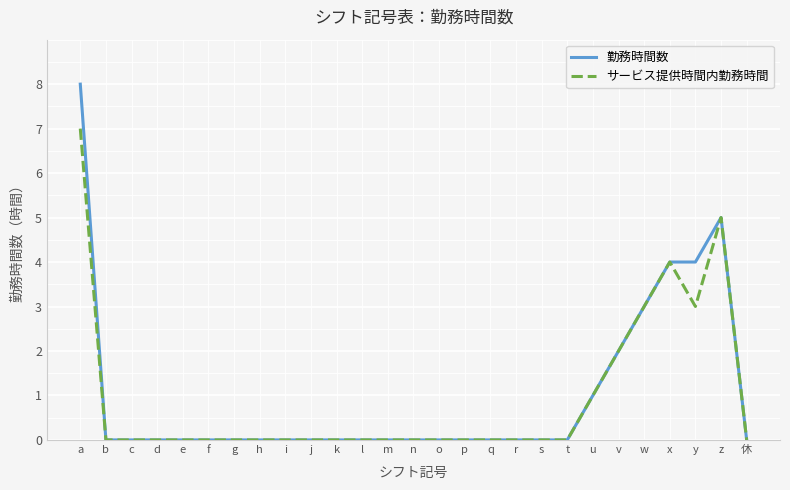

Is this an area chart (filled region under the line)?

No